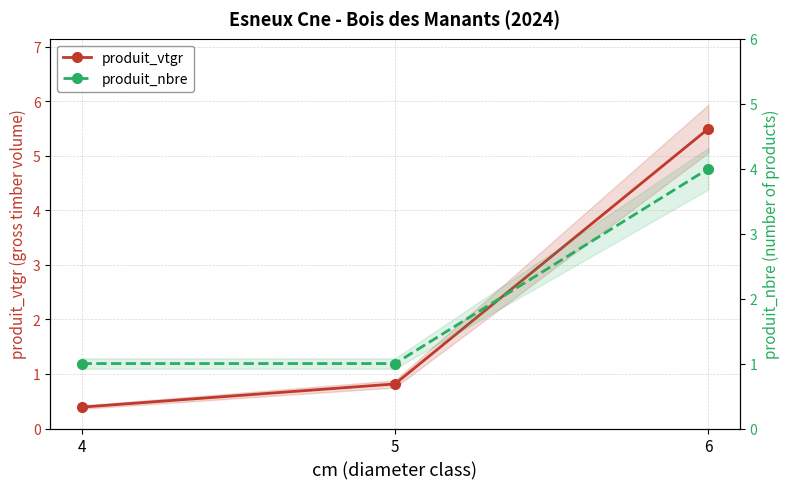

What are all the series names shown in the legend?

produit_vtgr, produit_nbre